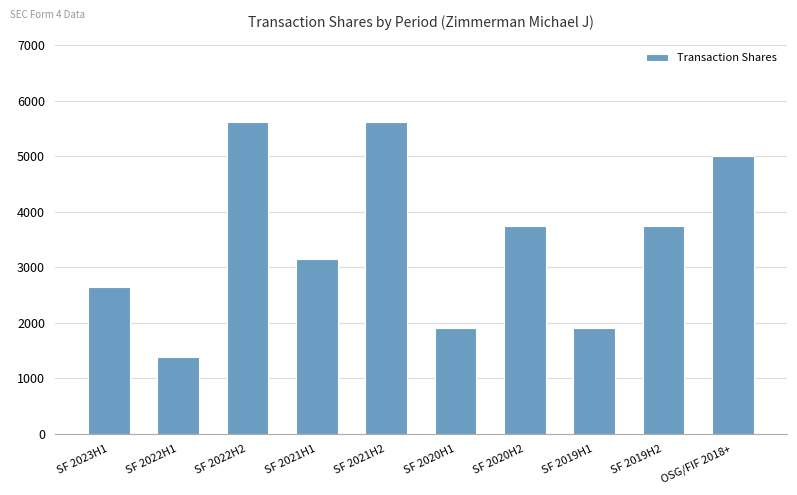

Between OSG/FIF 2018+ and SF 2021H1, which is larger?

OSG/FIF 2018+